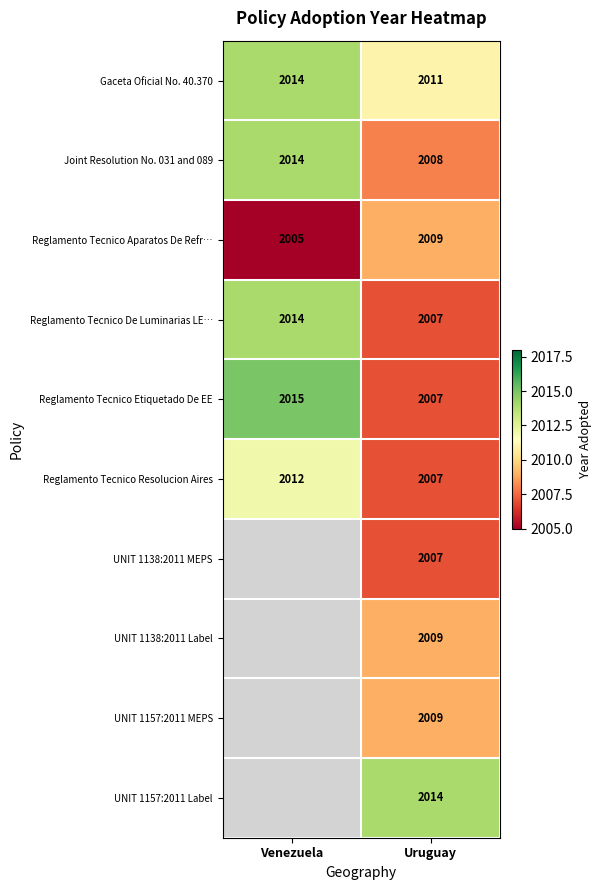

The value of UNIT 1157:2011 Label at Uruguay is 467.6. True or false?

False